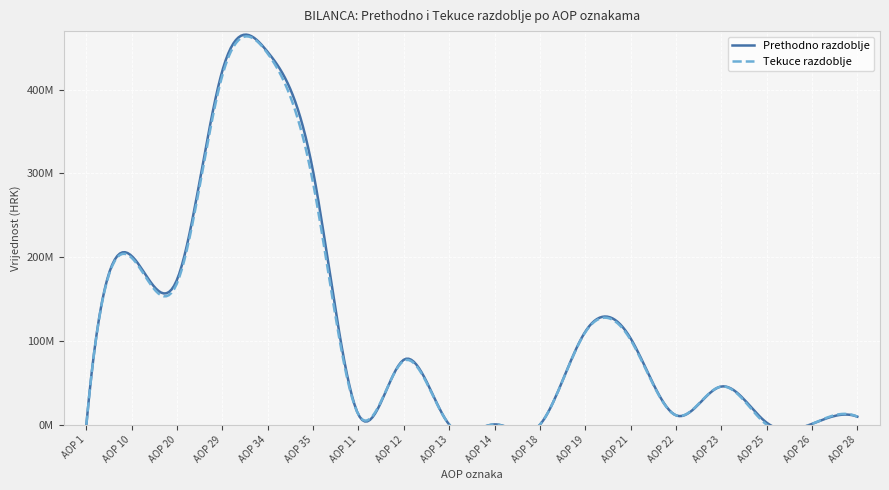

What is the label of the 2nd point from the right?

AOP 26